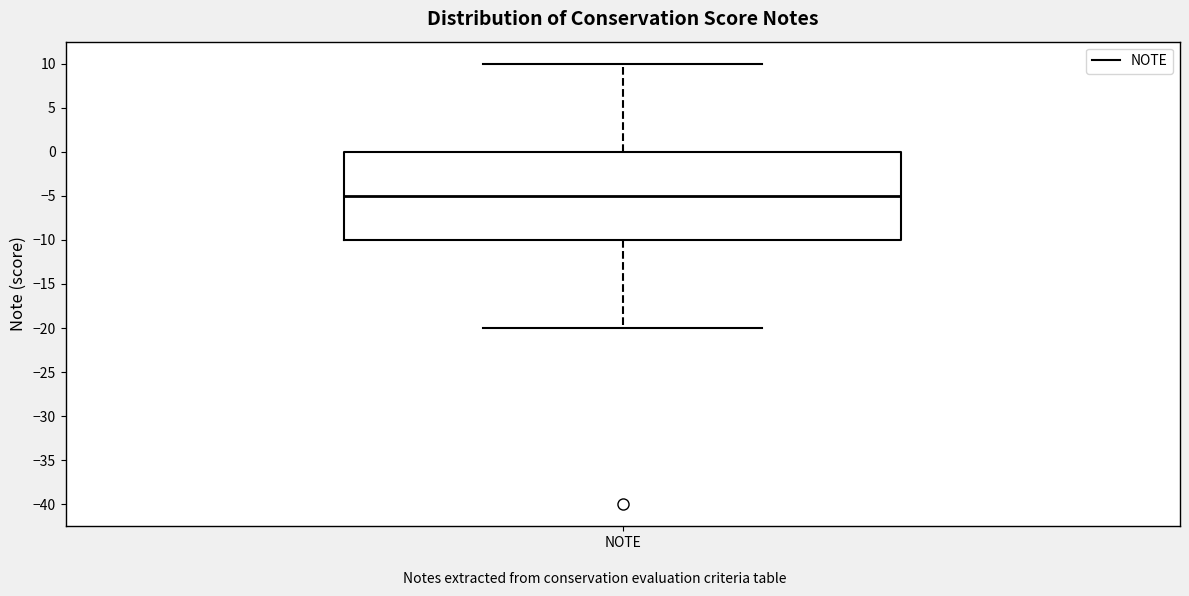

Transcribe this box plot: give where the median line is, the range the box spans, and where the two whiskers end, as read against the y-axis. The values are not printed on the chart, so give them approximately, as read against the axis.

median -5, box -10 to 0, whiskers -20 to 10